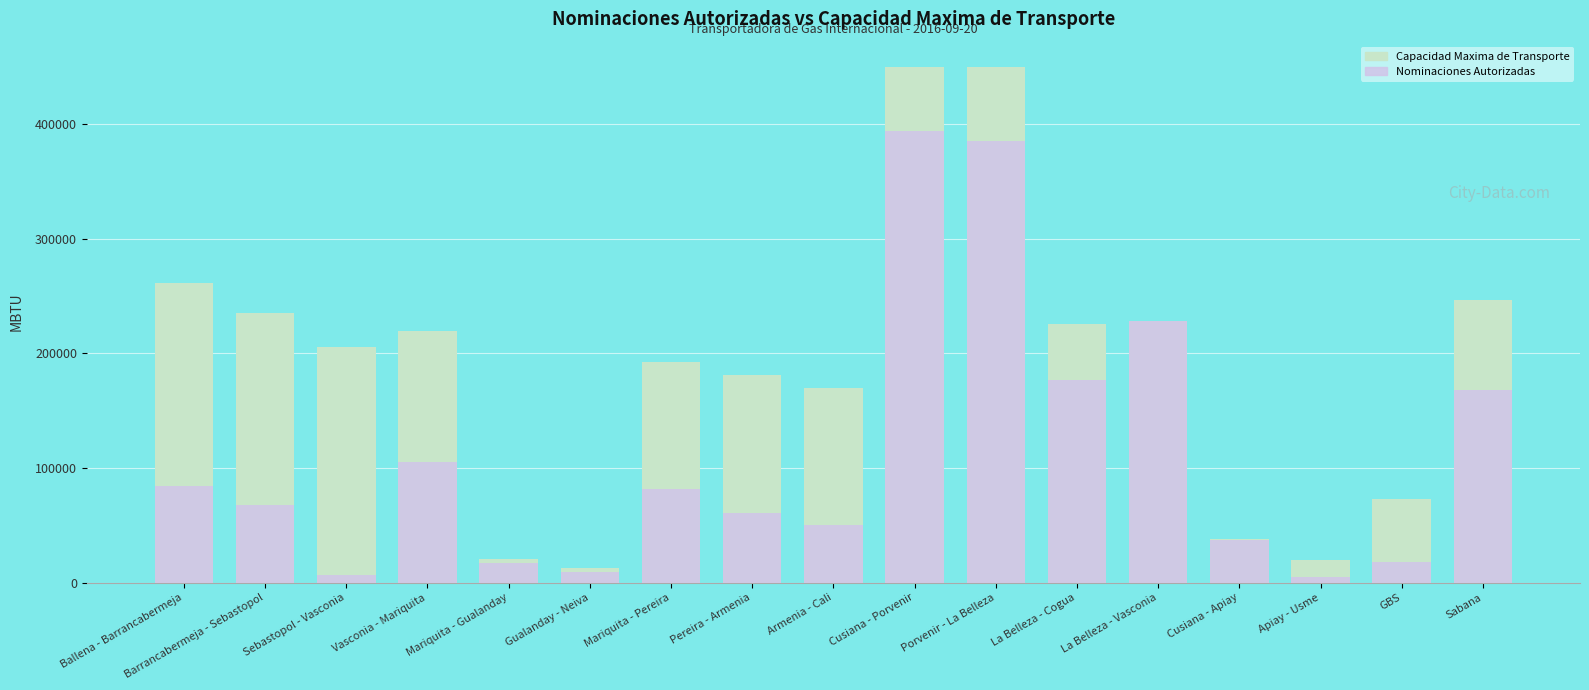

Is the value of Capacidad Maxima de Transporte at Ballena - Barrancabermeja greater than the value of Nominaciones Autorizadas at Pereira - Armenia?

Yes